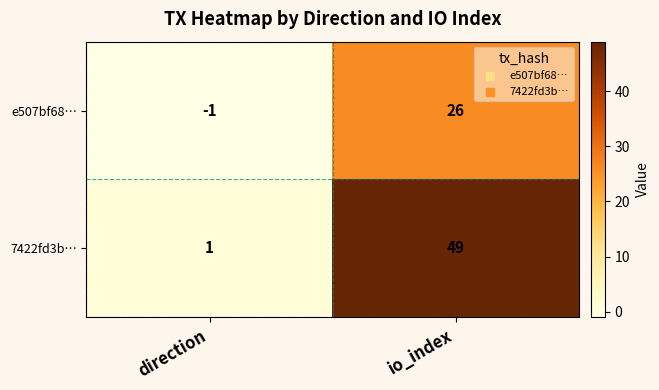

What is the difference between the 7422fd3b… values at io_index and direction?

48